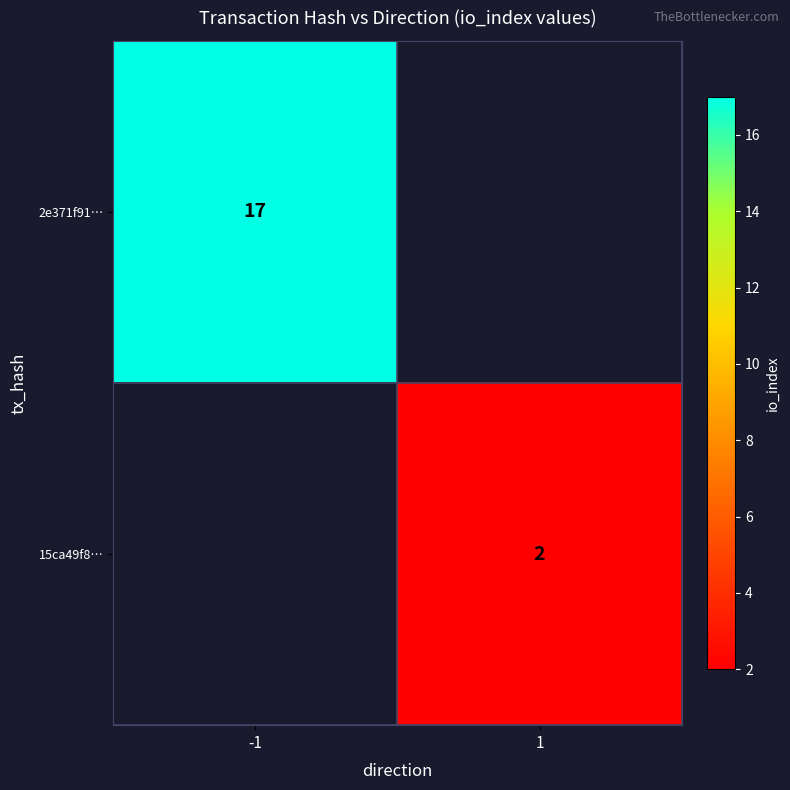

Count the number of data series in this chart.

2